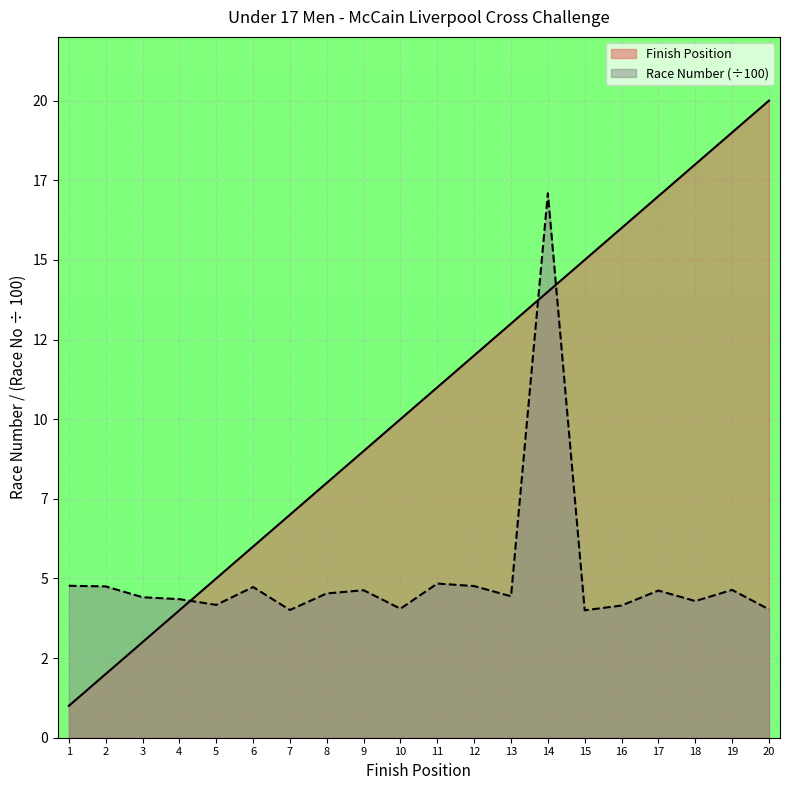

How many times do Race Number and Finish Position cross each other?

3